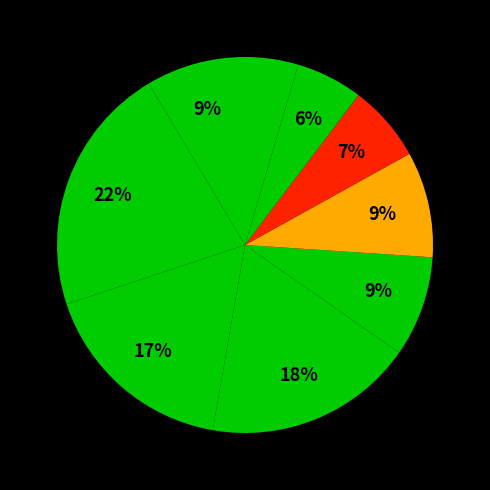

Is there a majority slice in this chart?

No